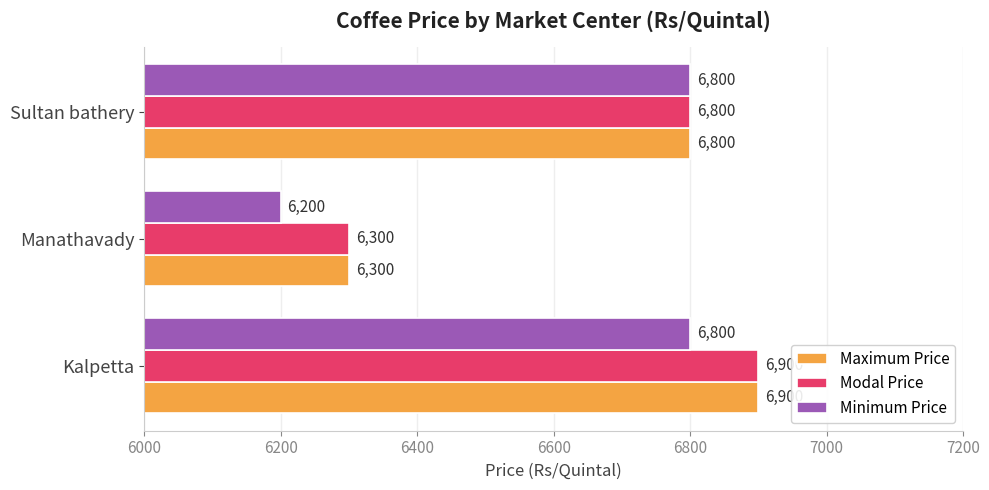

Which category has the highest value across all series?

Kalpetta